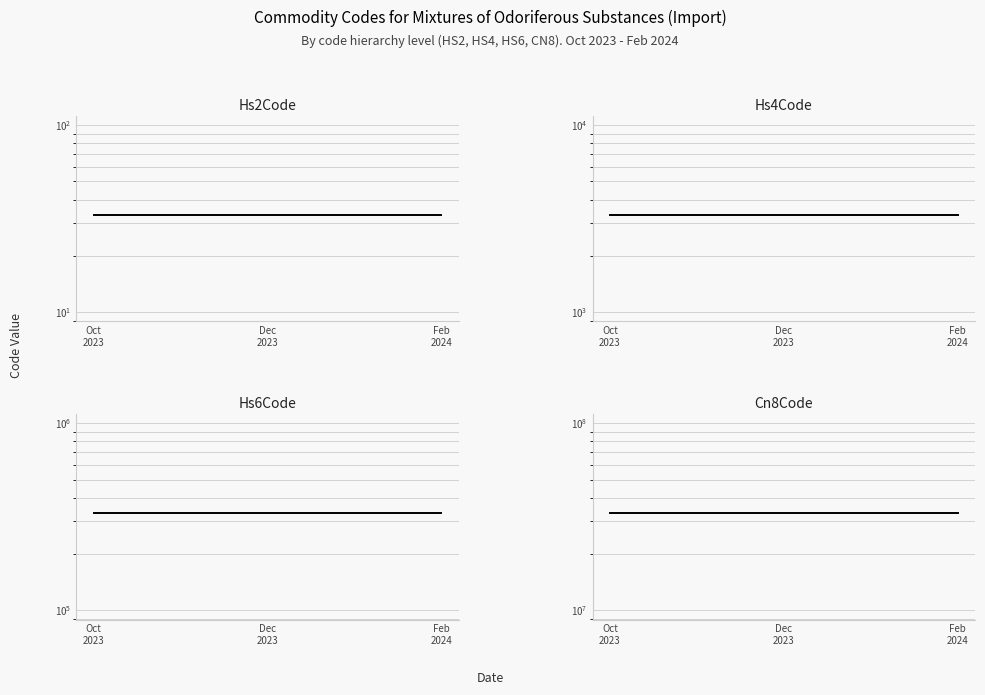

Which series has the largest total across all categories?

Cn8Code